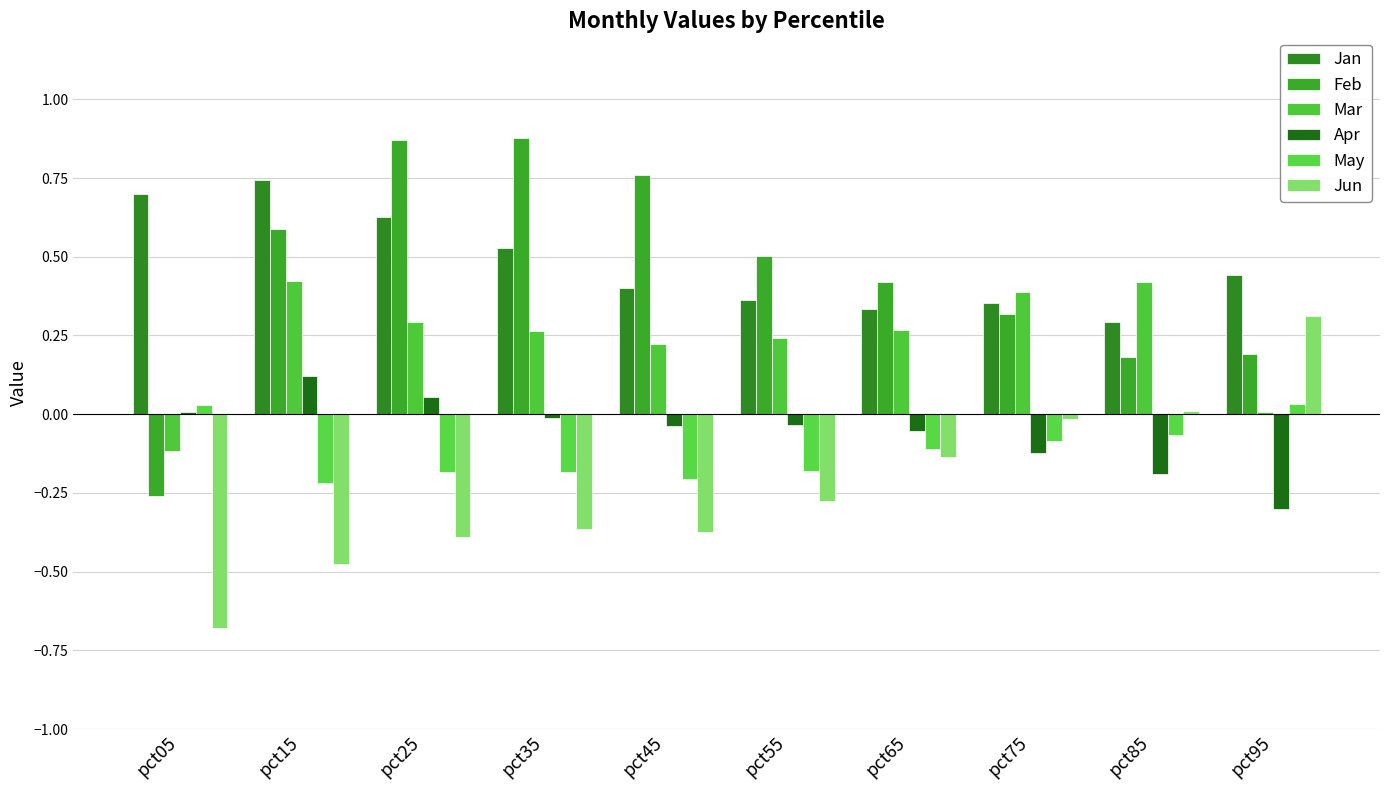

How many groups of bars are there?

10